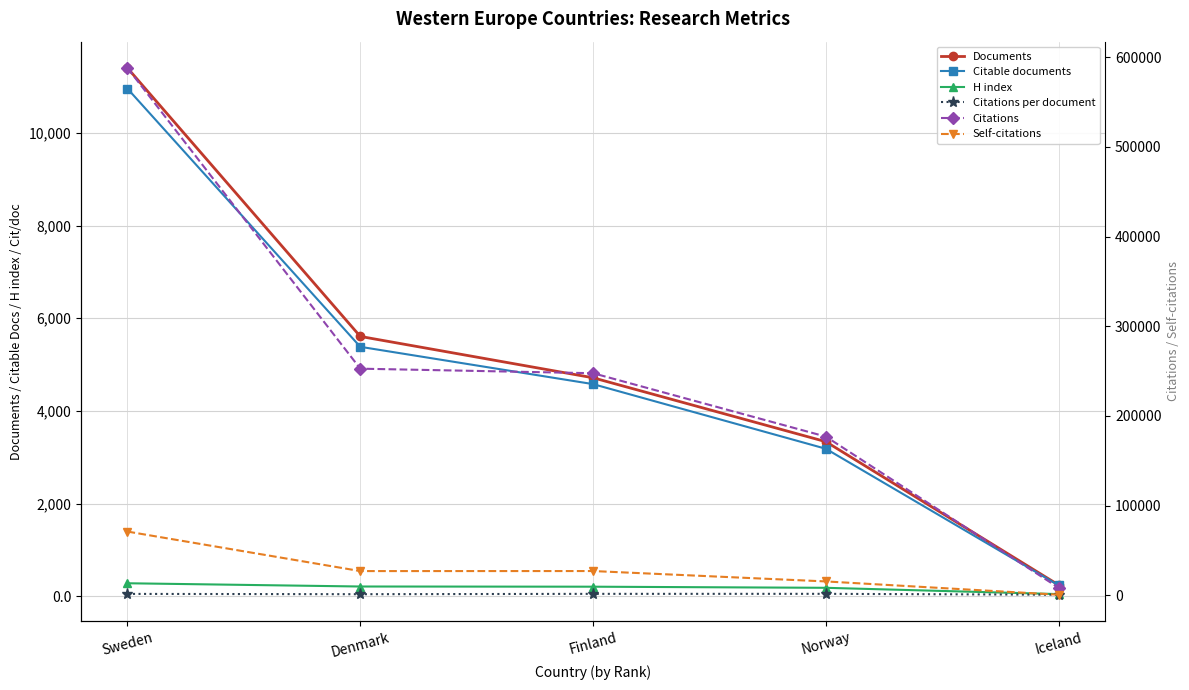

Is this an area chart (filled region under the line)?

No